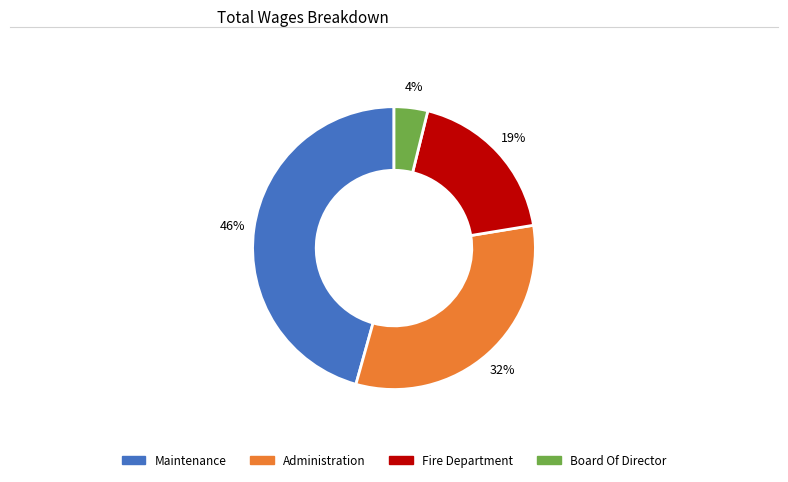

True or false: Administration accounts for 43% of the total.

False